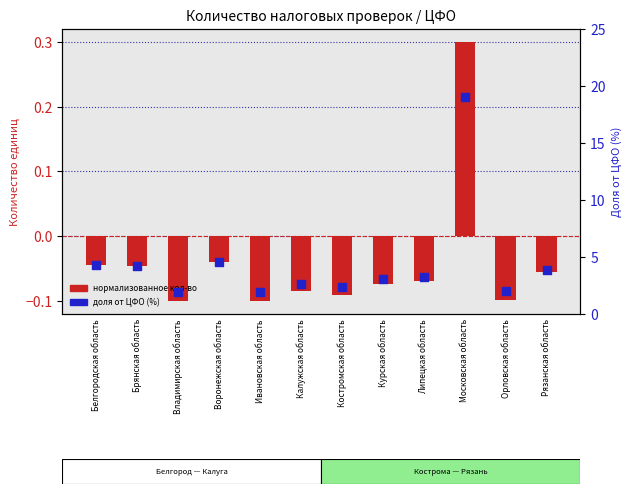

Is the value of нормализованное кол-во at Владимирская область greater than the value of доля от ЦФО (%) at Костромская область?

No